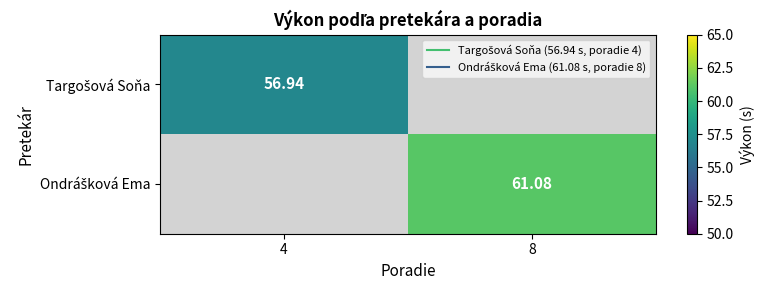

How many values in Targošová Soňa are above zero?

1